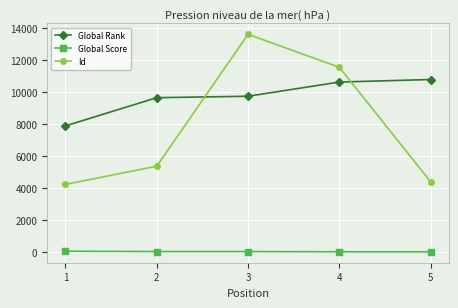

What is the sum of all Id values?

39091